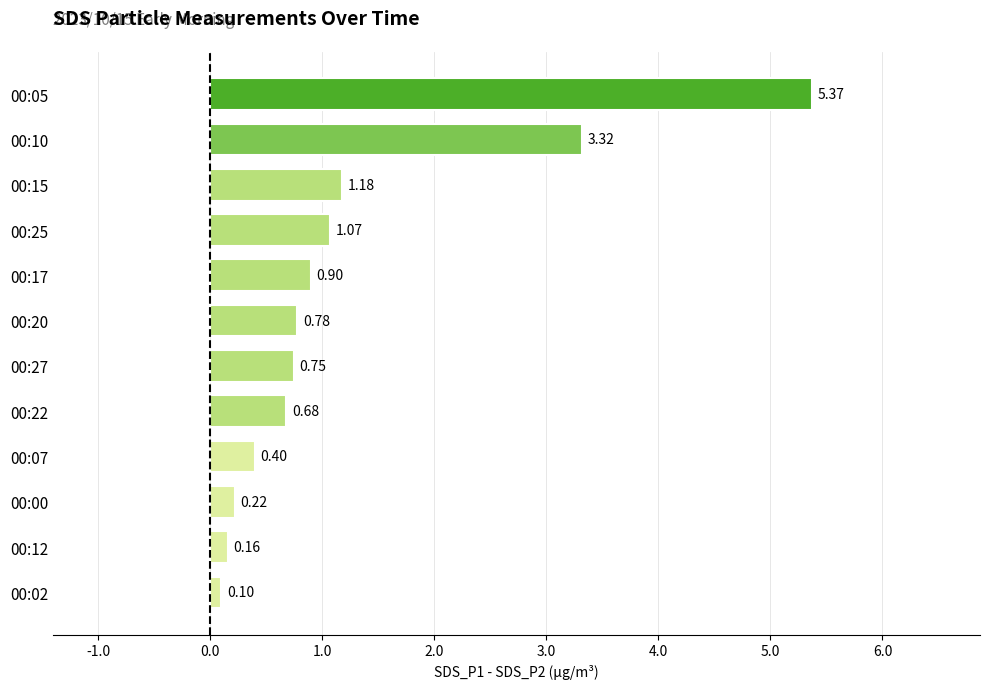

List the labels in order of value, smallest first.

00:02, 00:12, 00:00, 00:07, 00:22, 00:27, 00:20, 00:17, 00:25, 00:15, 00:10, 00:05